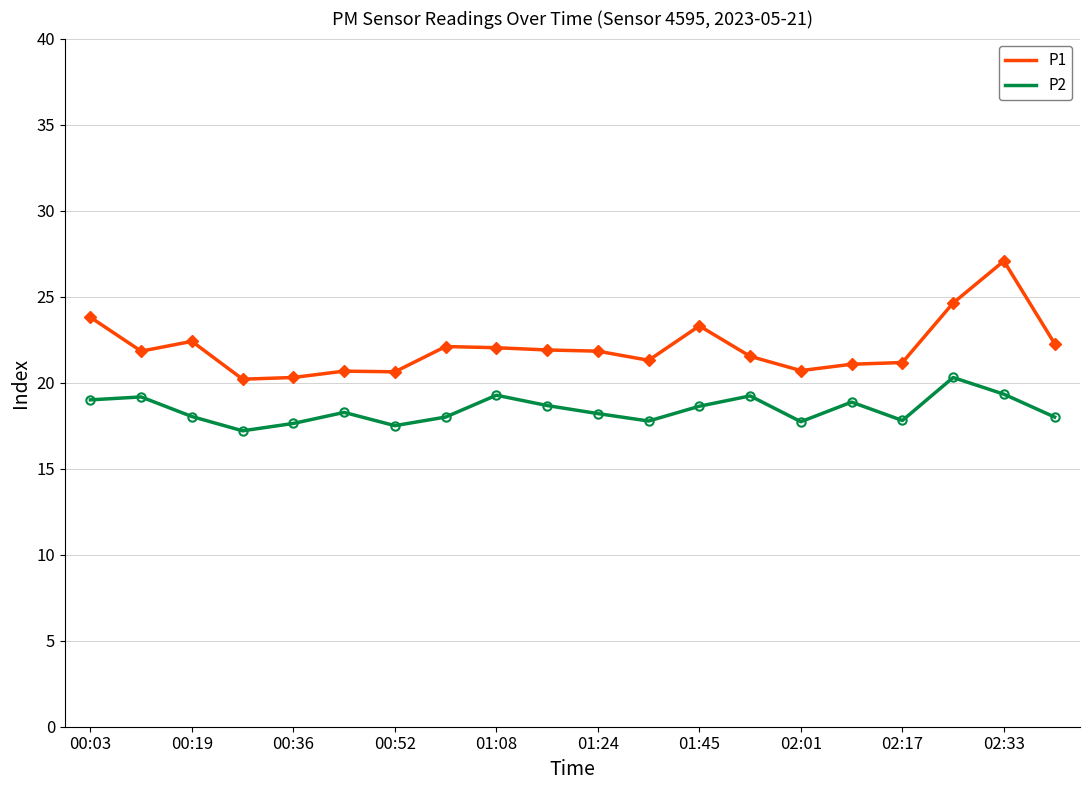

What are all the series names shown in the legend?

P1, P2